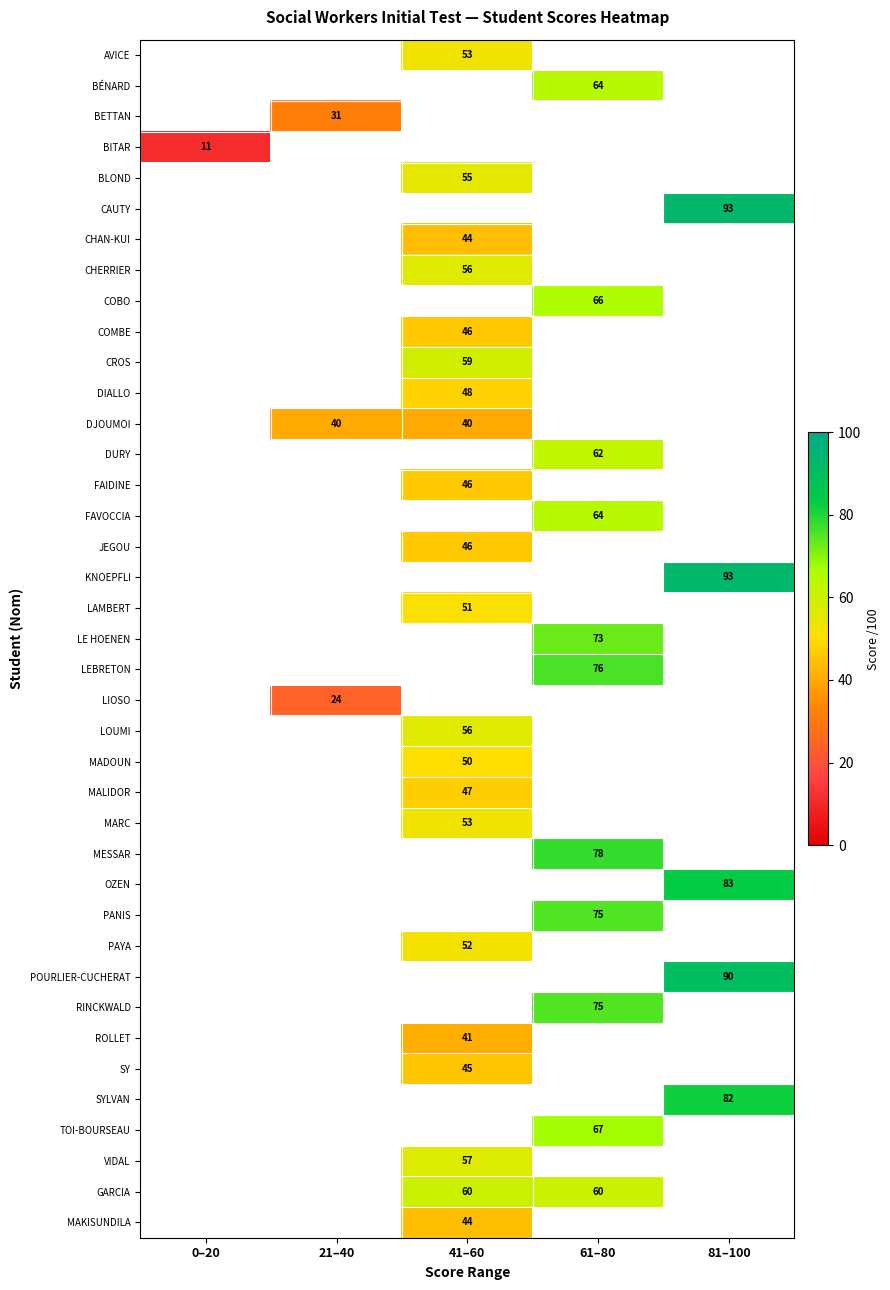

True or false: BITAR has a value of 19 at 0–20.

False